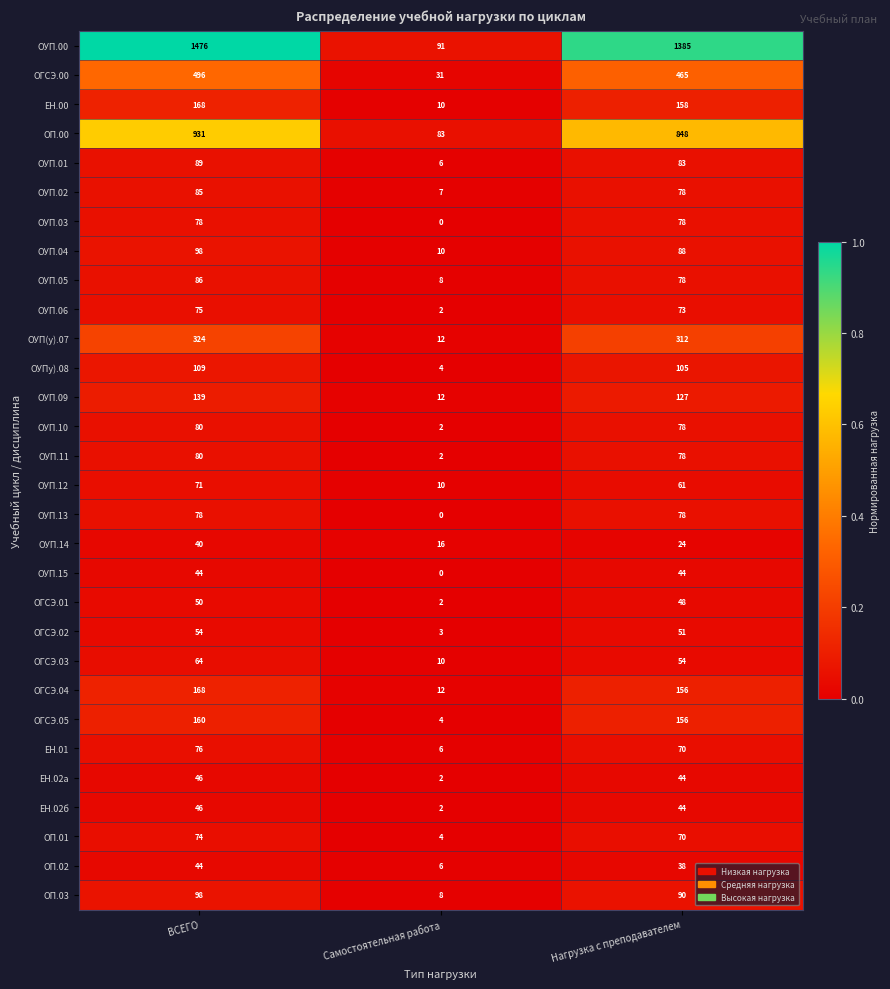

Which label corresponds to the largest value in the chart?

ВСЕГО